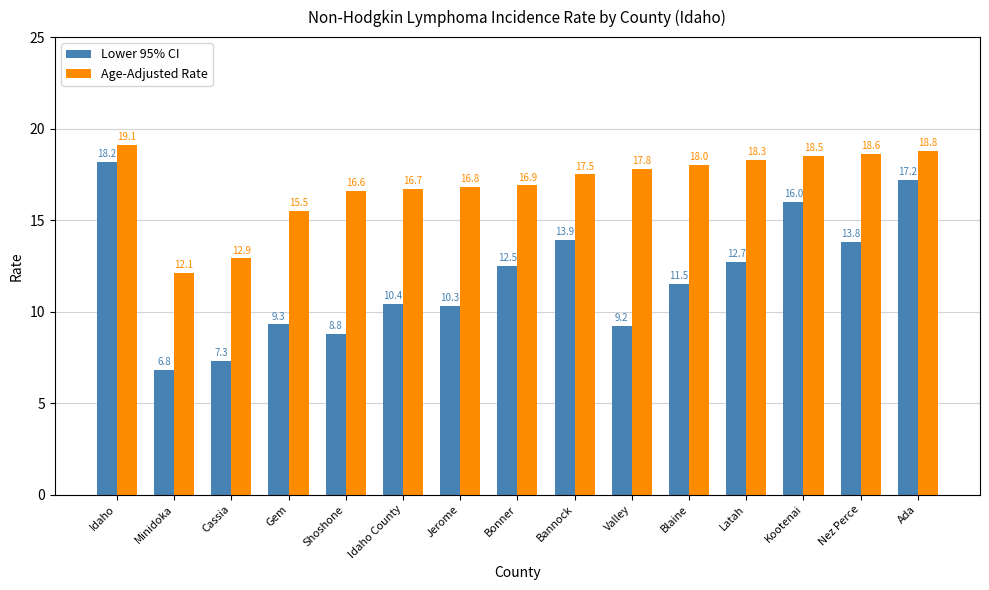

Count the number of data series in this chart.

2